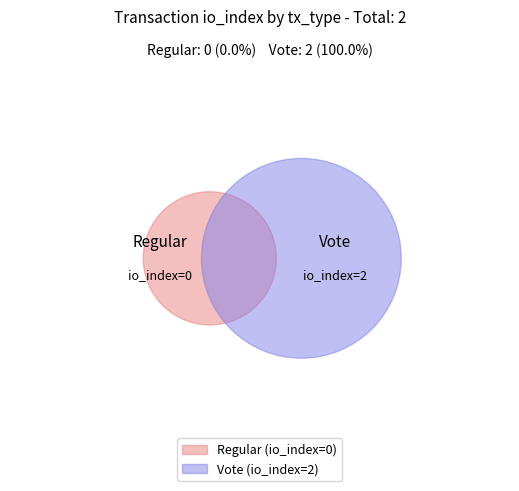

Is there any slice that represents more than half of the pie?

Yes